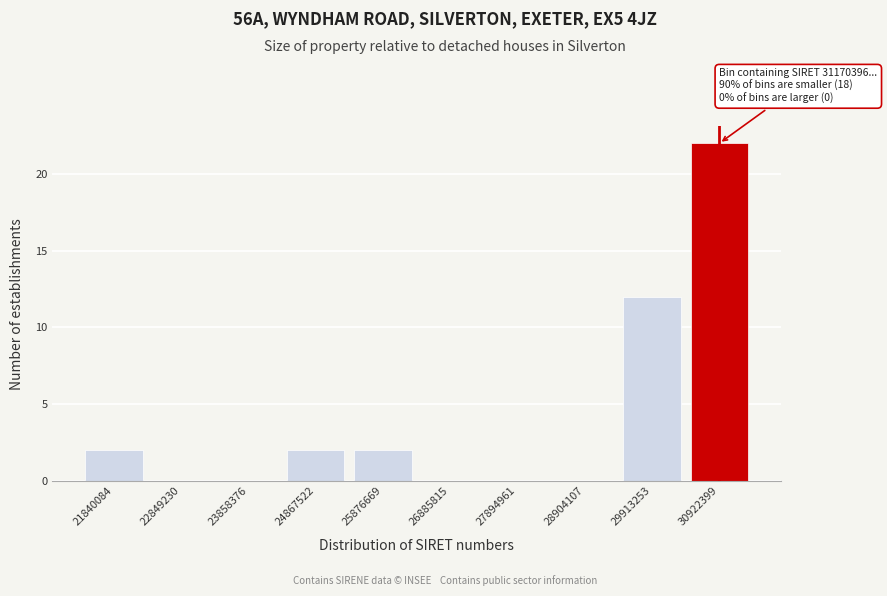

Reading left to right, extract all data points from this chart.

21840084=2	22849230=0	23858376=0	24867522=2	25876669=2	26885815=0	27894961=0	28904107=0	29913253=12	30922399=22